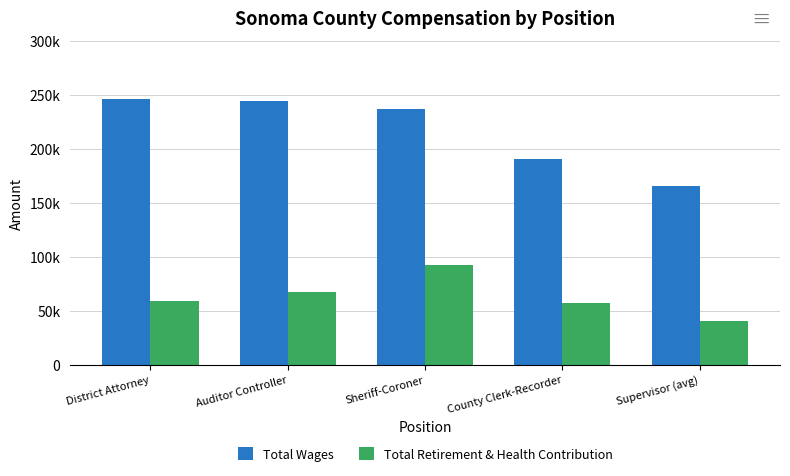

Which series changed the most between Auditor Controller and Sheriff-Coroner?

Total Retirement & Health Contribution